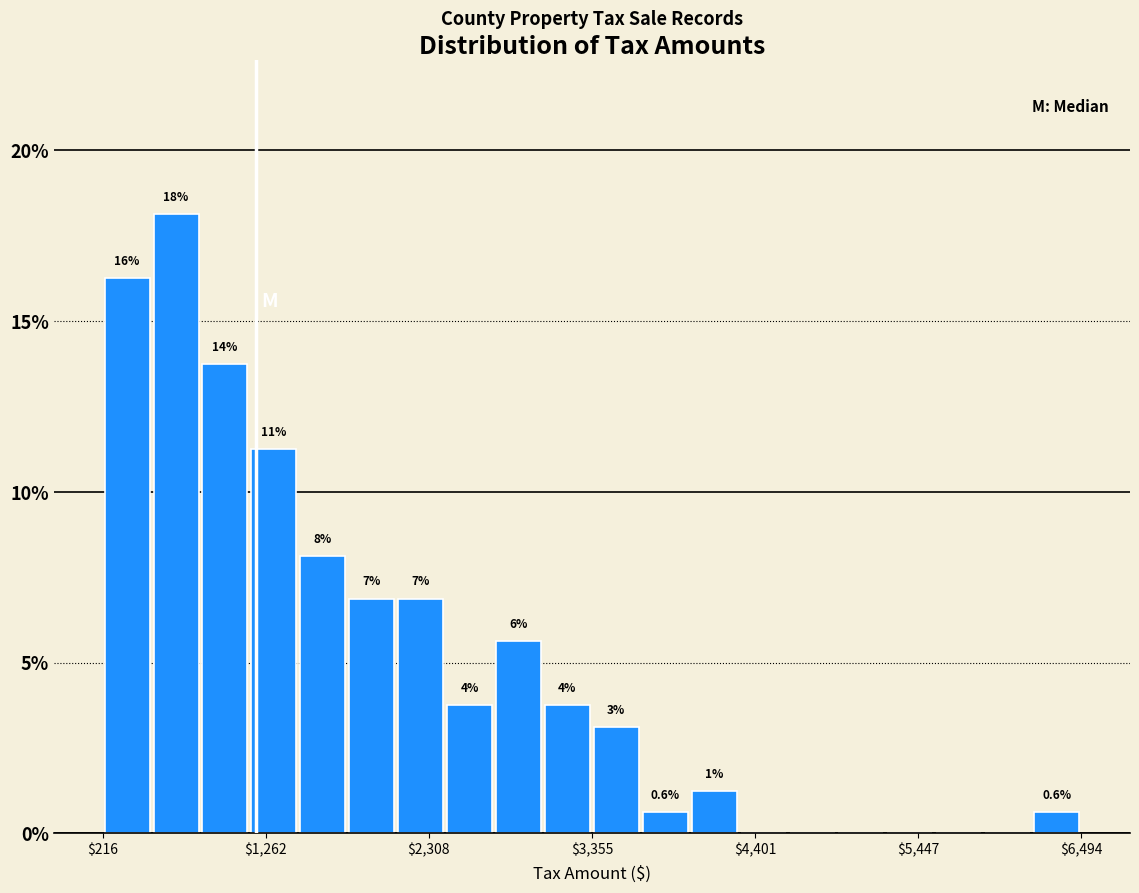

Read against the x-axis, roughly where is the centre of the tallest bar?

600